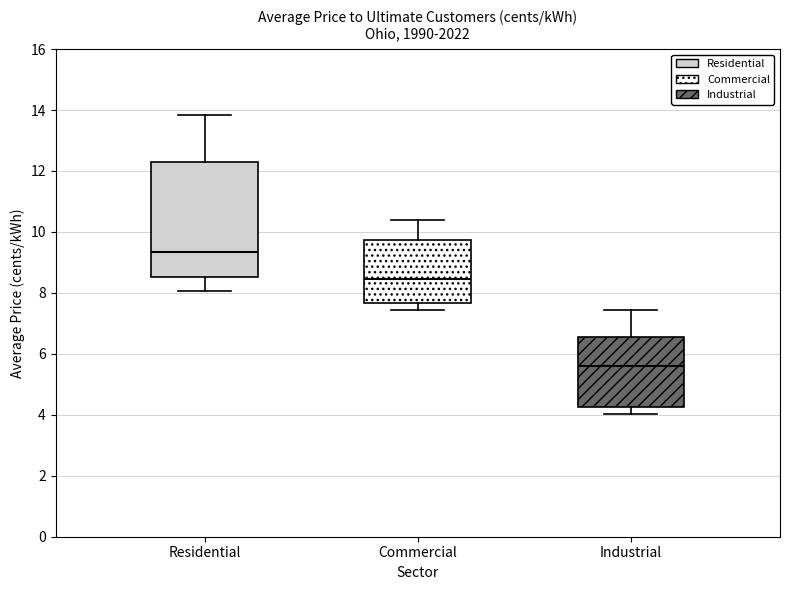

Reading left to right, read every box against the y-axis: the position of its median line, the range the box covers, and the ends of its whiskers. The values are not printed on the chart, so give them approximately, as read against the axis.

Residential: median 9.4, box 8.6 to 12.2, whiskers 8.0 to 13.8
Commercial: median 8.4, box 7.6 to 9.8, whiskers 7.4 to 10.4
Industrial: median 5.6, box 4.2 to 6.6, whiskers 4.0 to 7.4